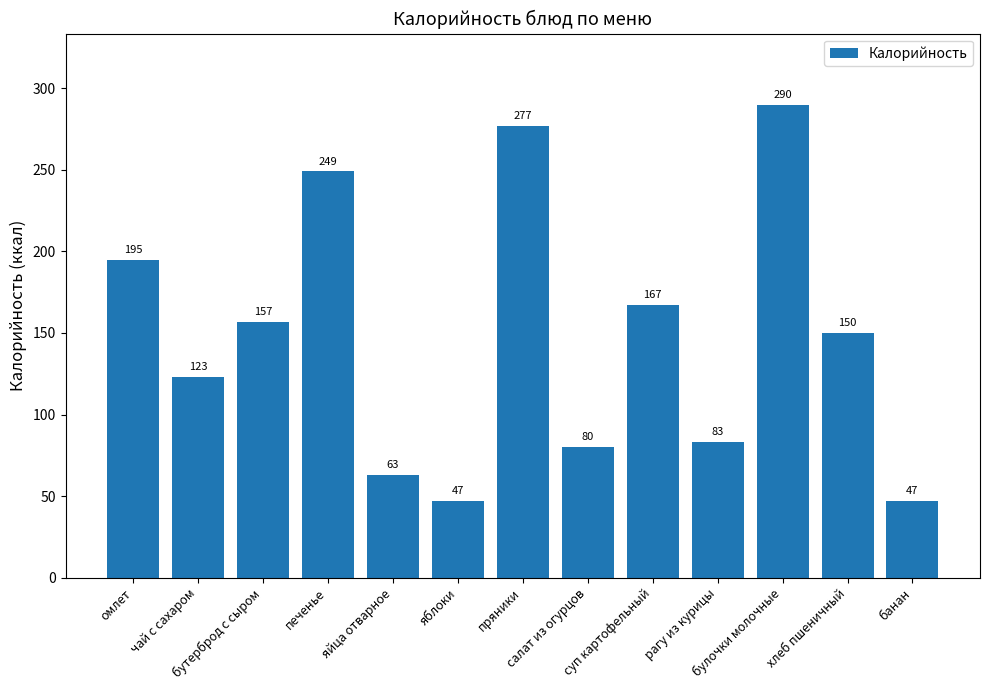

What is the sum of all values?

1928